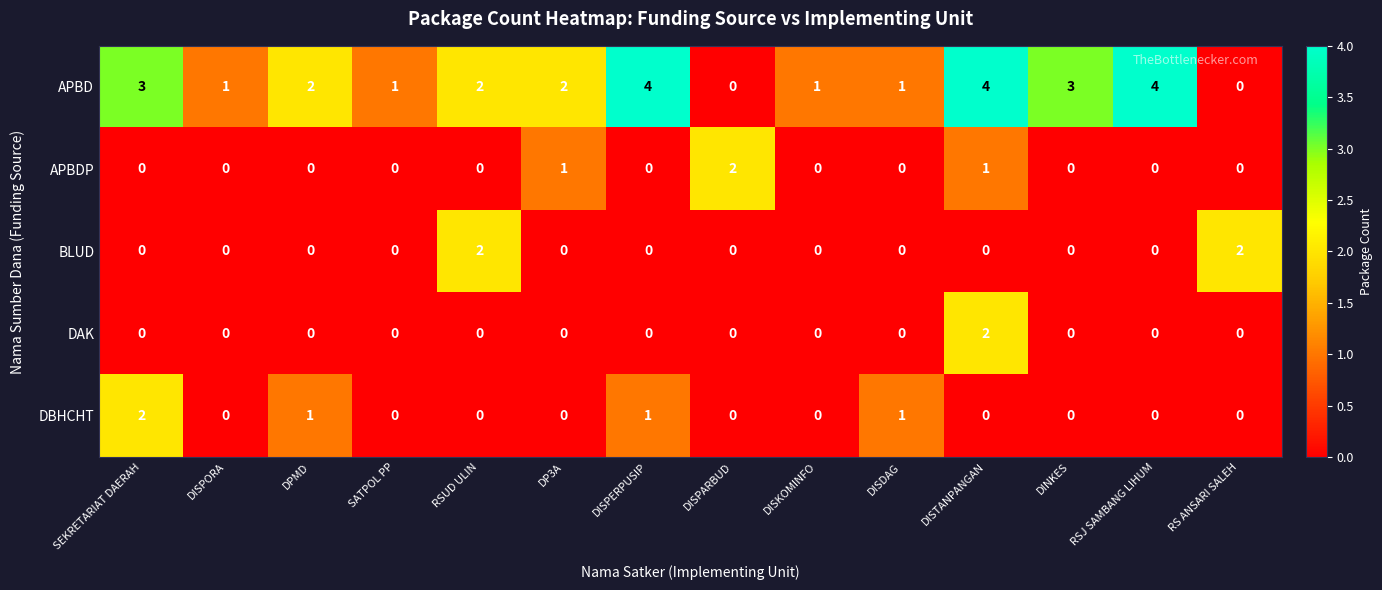

What is the sum of all DBHCHT values?

5